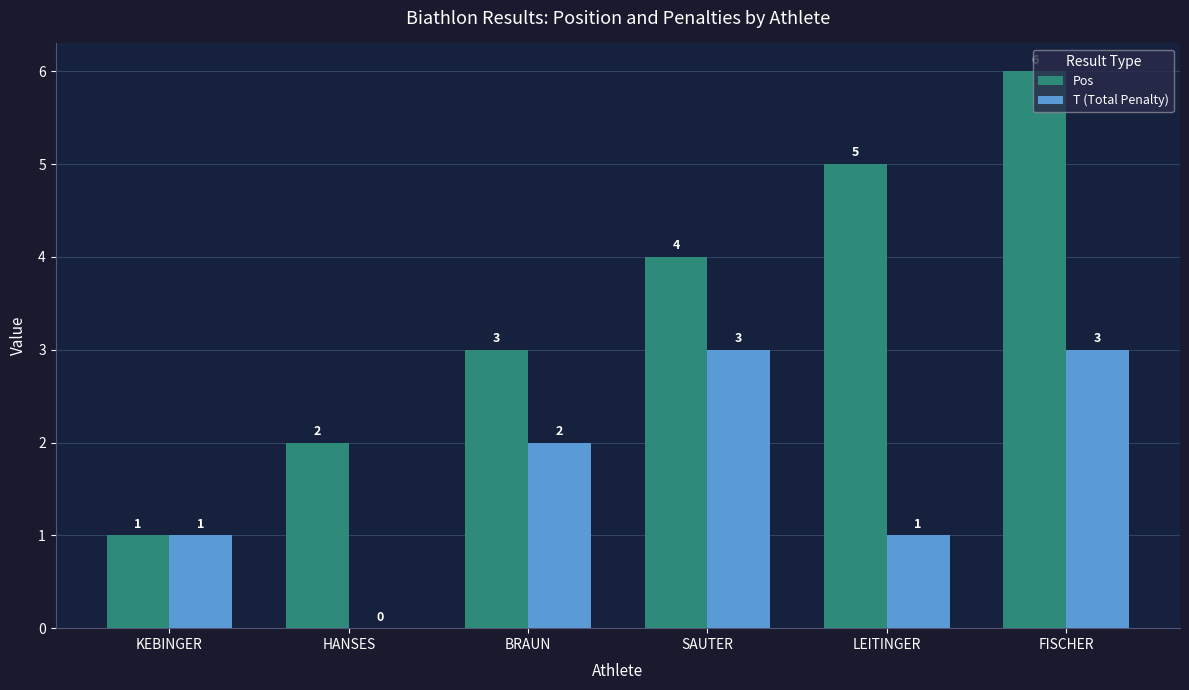

Are the bars horizontal?

No